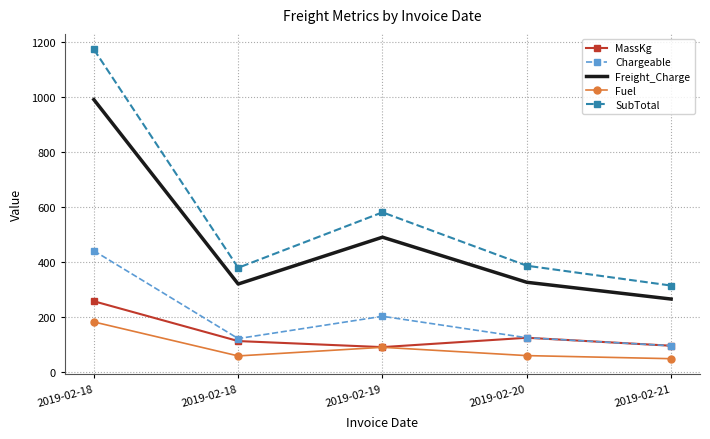

At which label is Fuel closest to 115?

2019-02-19